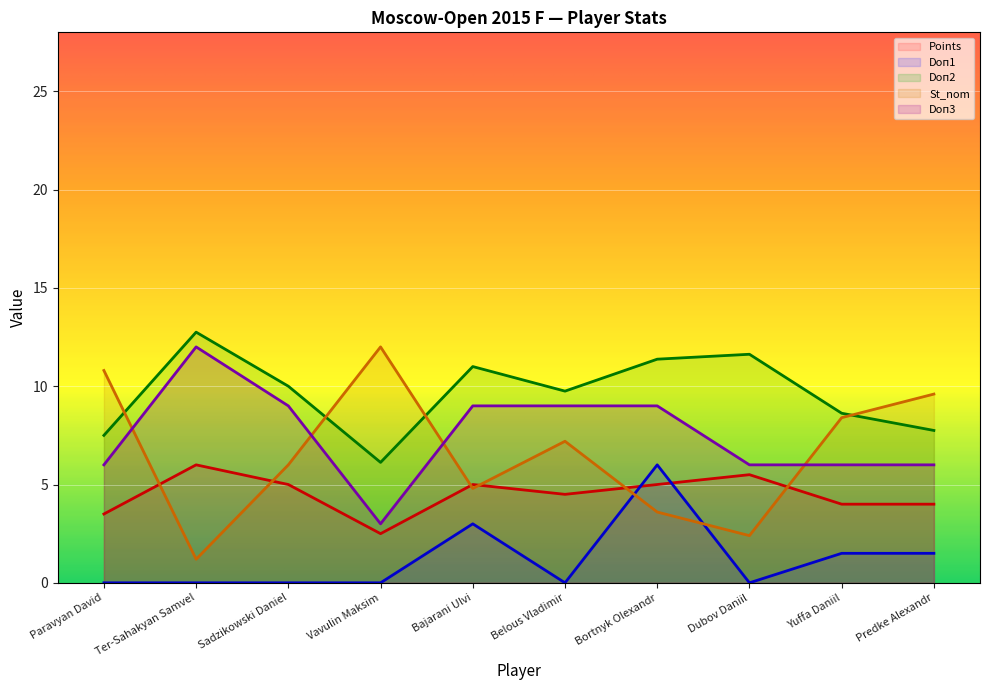

What are all the series names shown in the legend?

Points, Doп1, Doп2, St_nom, Doп3